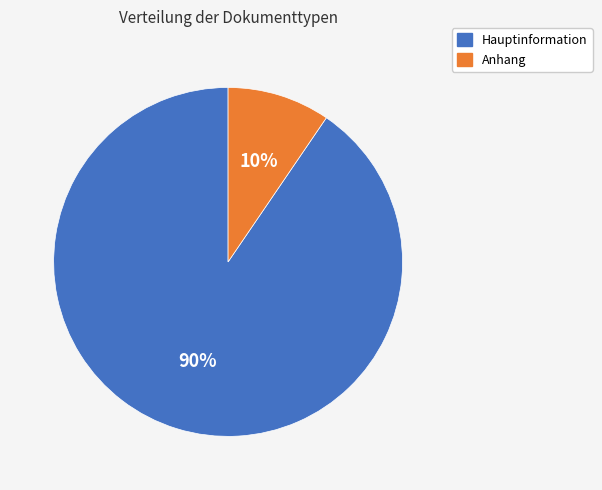

To the nearest percent, what portion does Anhang represent?

10%